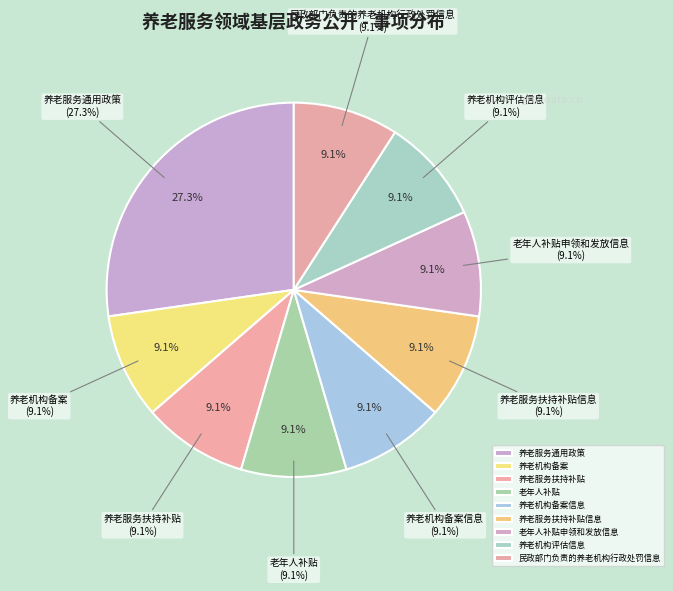

To the nearest percent, what is the average slice percentage?

11%